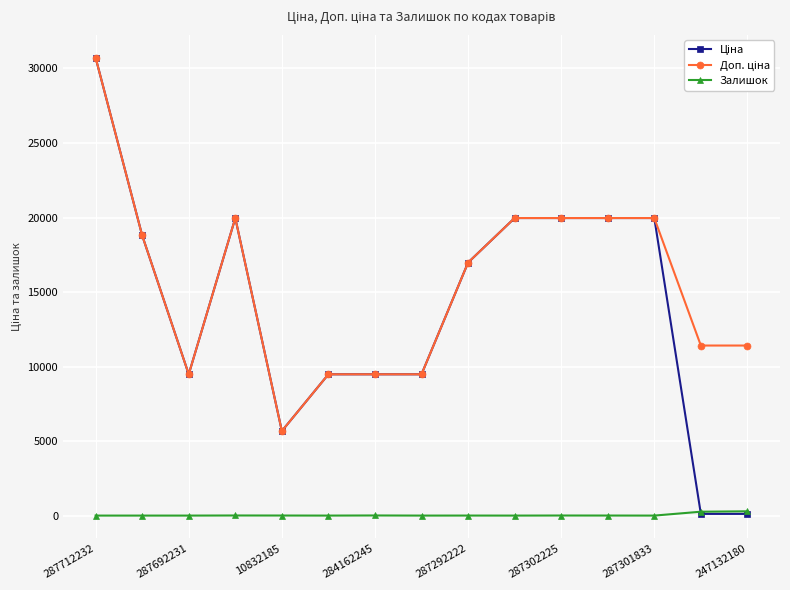

How many lines are shown in the chart?

3